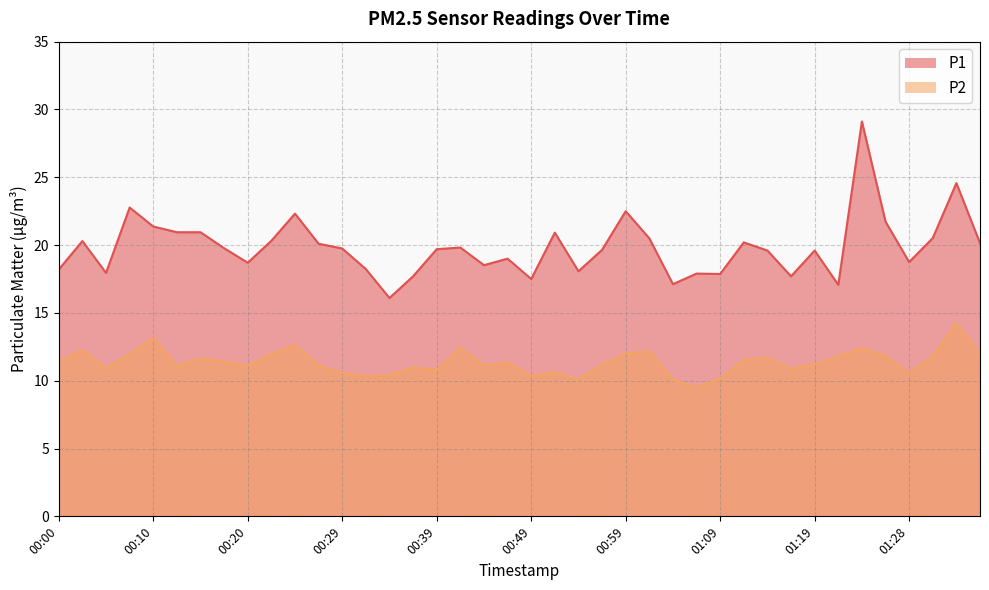

What is the value of the P1 point at the 20th from the left?

19.0